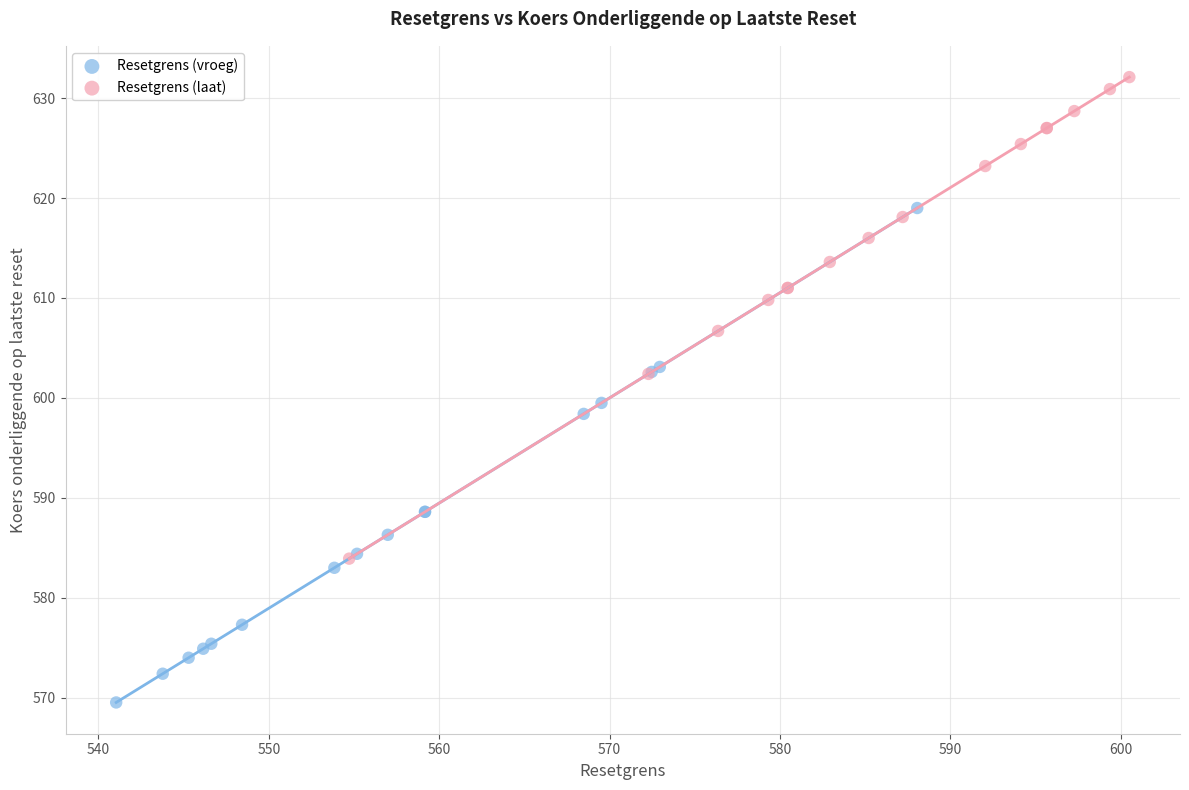

Which series contains the lowest Y value?

Resetgrens (vroeg)